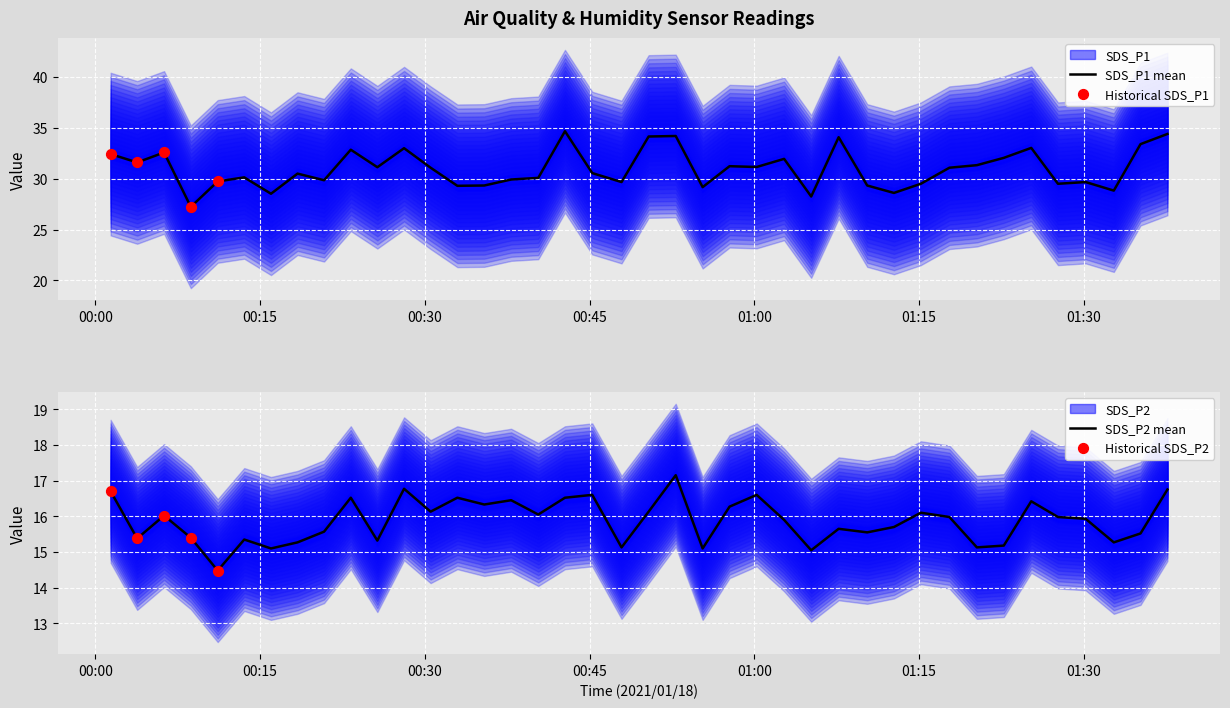

Which series contains the highest Y value?

SDS_P1